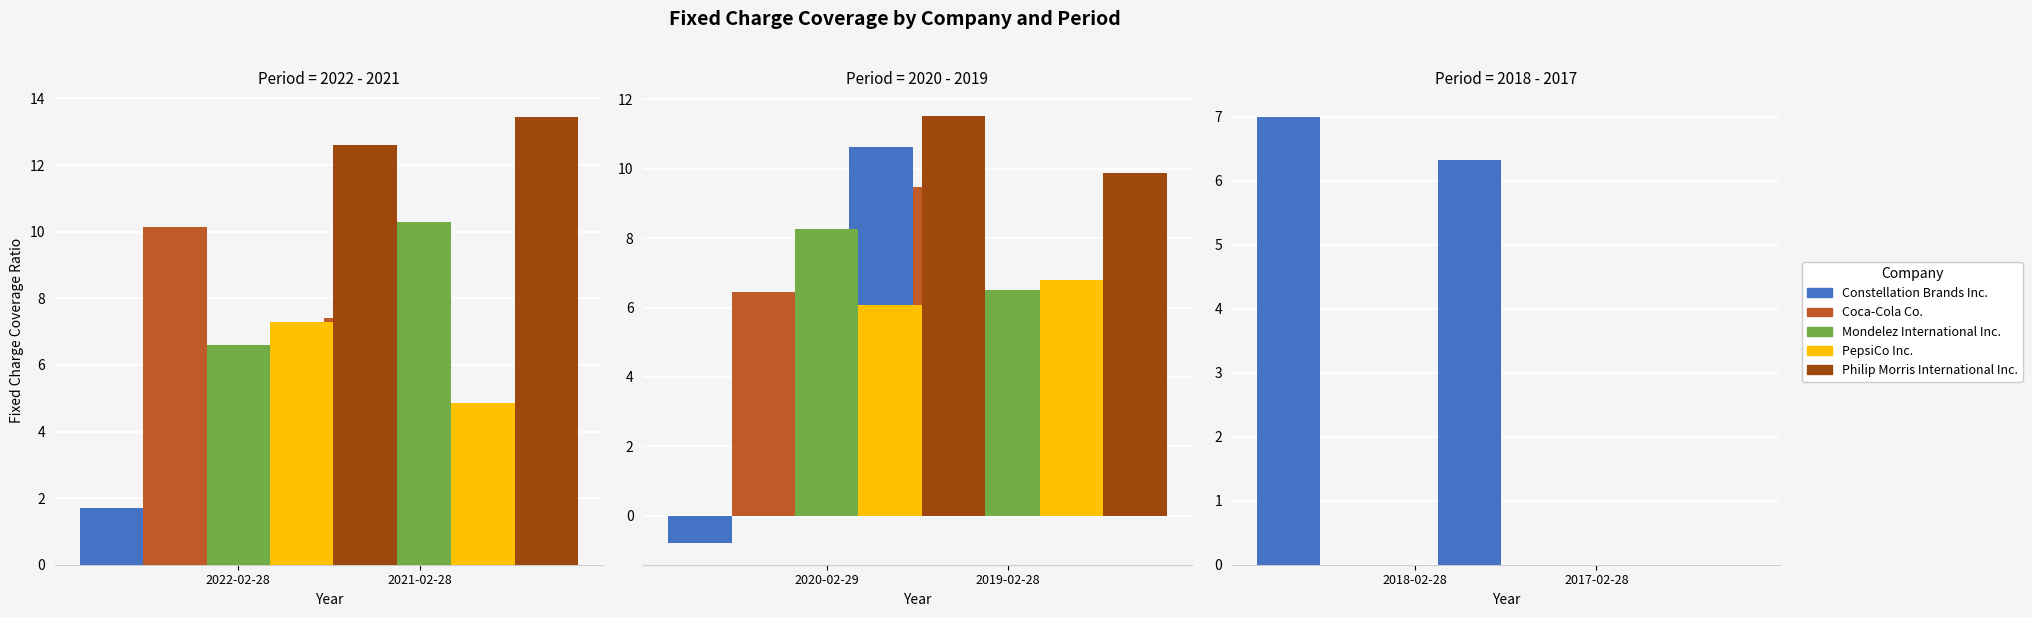

Which series has the widest spread of values?

Constellation Brands Inc.